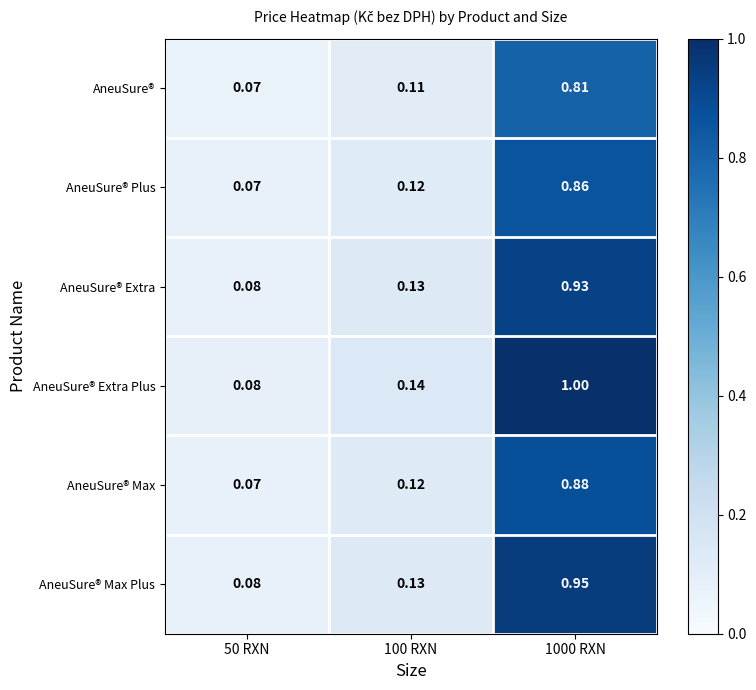

Rank the series at 1000 RXN from highest to lowest value.

AneuSure® Extra Plus, AneuSure® Max Plus, AneuSure® Extra, AneuSure® Max, AneuSure® Plus, AneuSure®